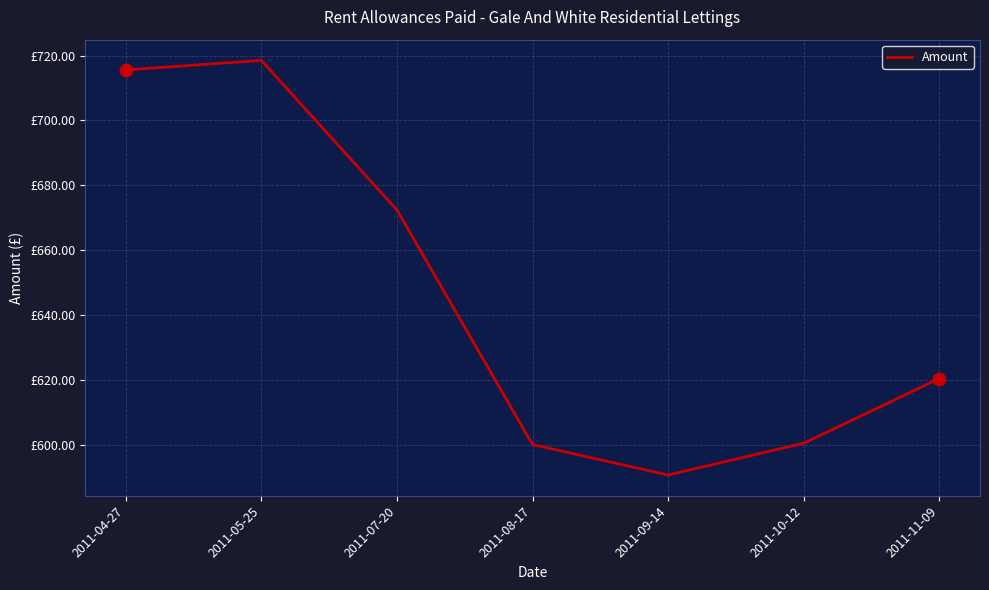

Between 2011-04-27 and 2011-08-17, which is larger?

2011-04-27